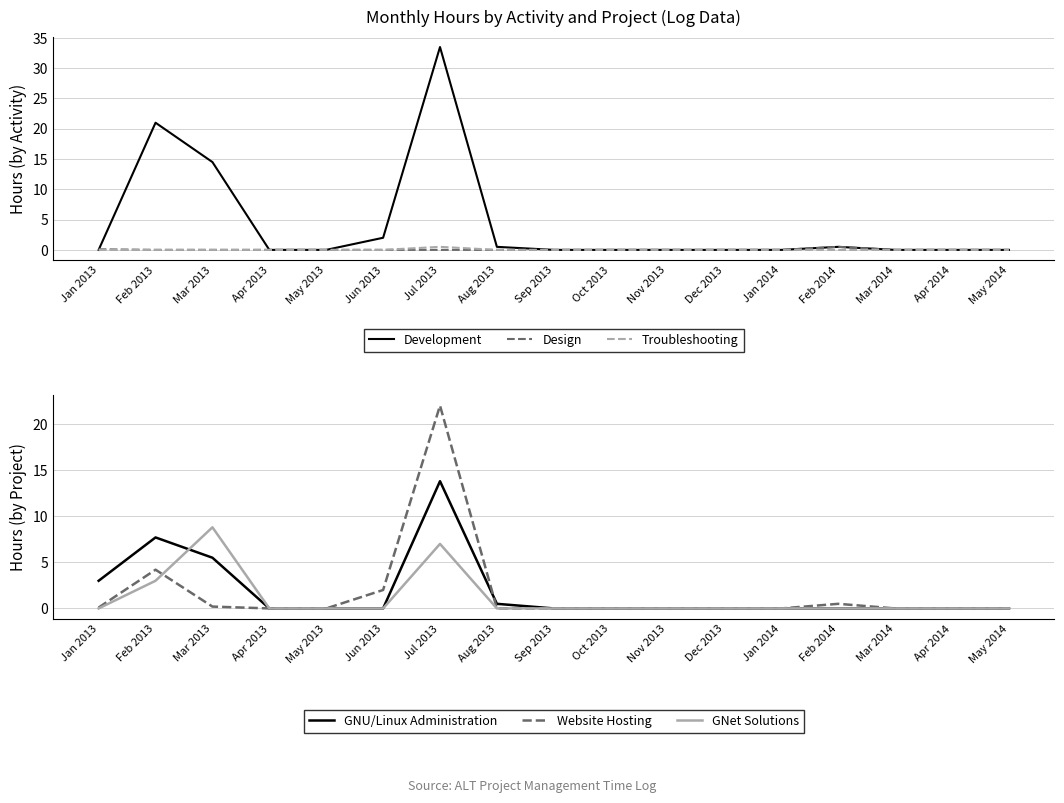

Which series has the largest total across all categories?

Development